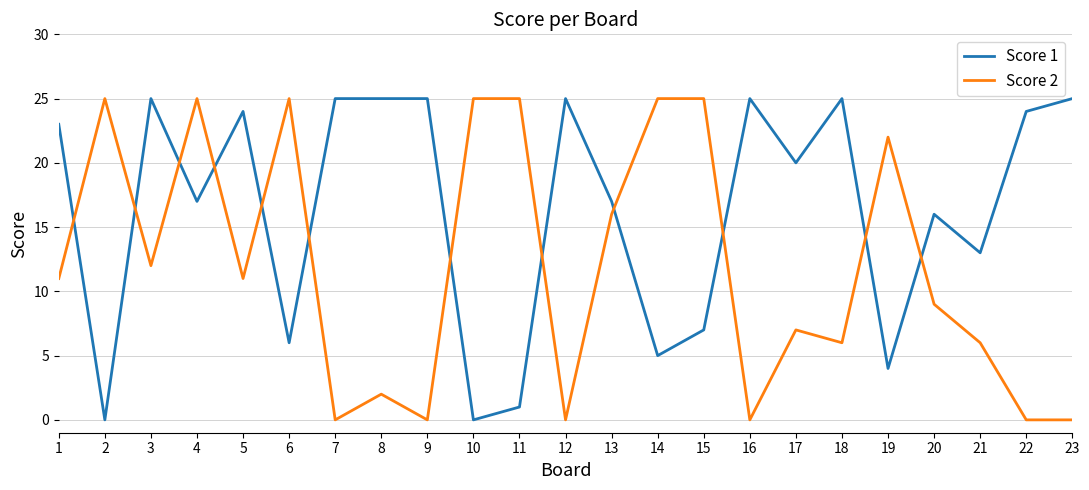

What is the spread (max minus min) of values at 7?

25